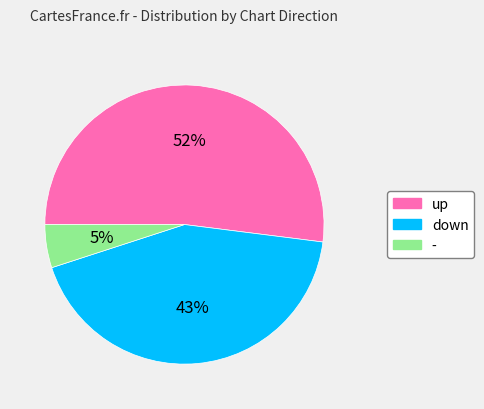

Rank the categories by value from highest to lowest.

up, down, -